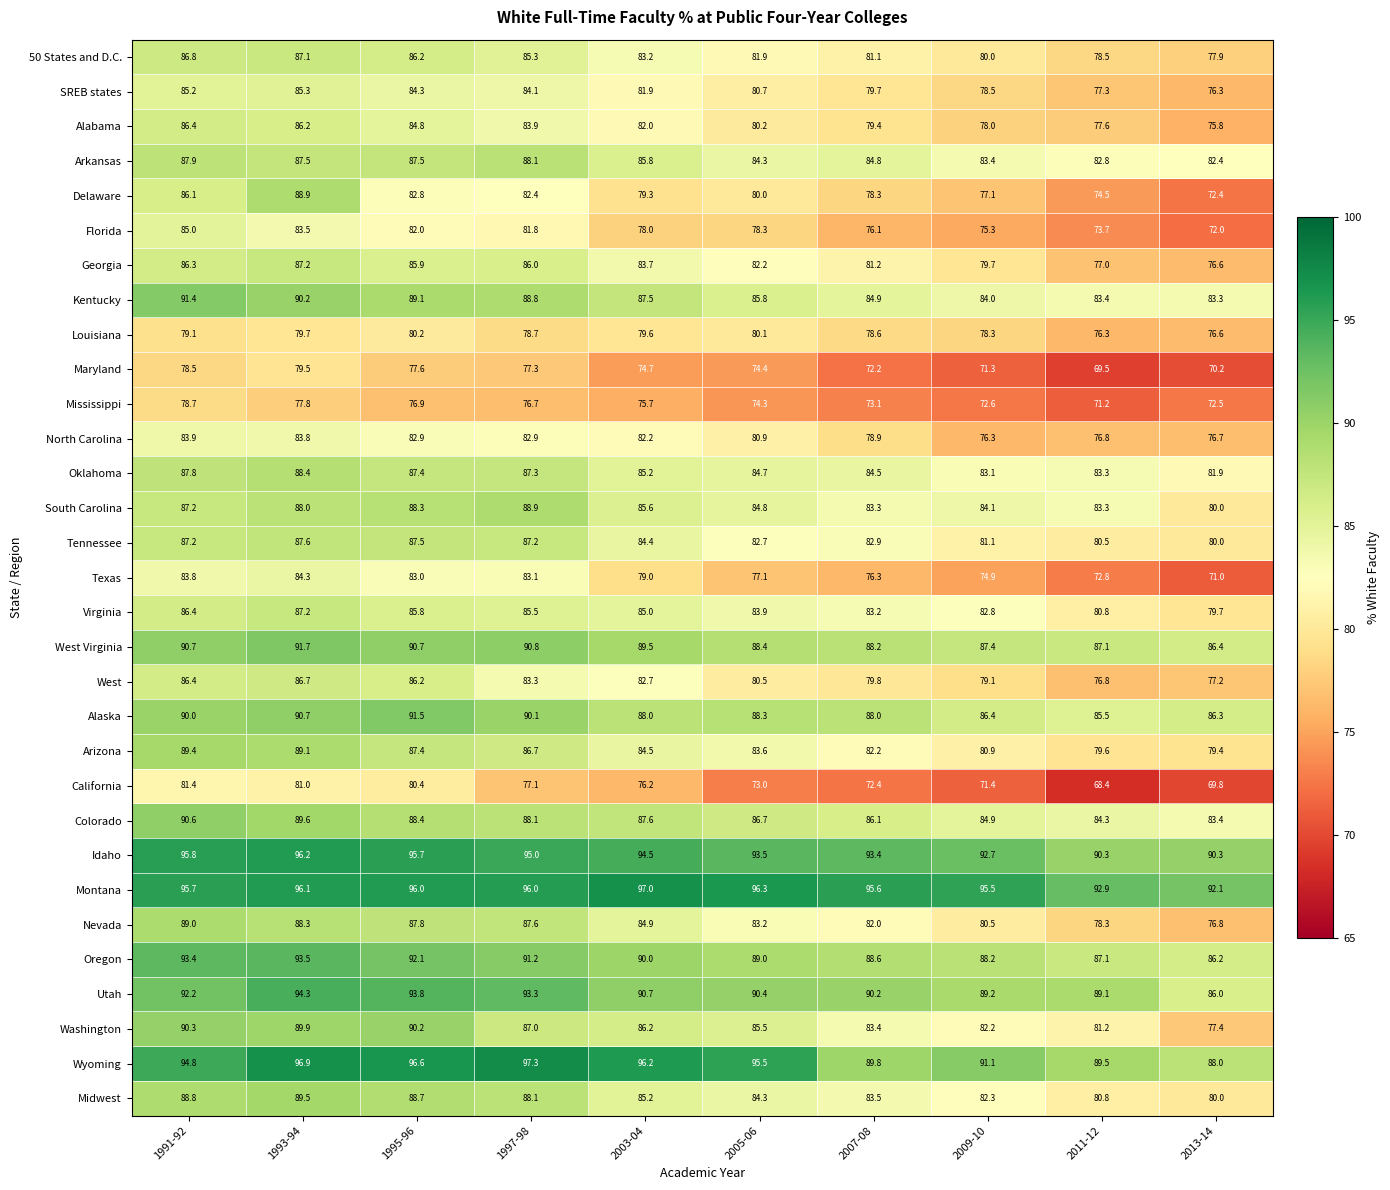

At which category is the sum across all series the highest?

1993-94